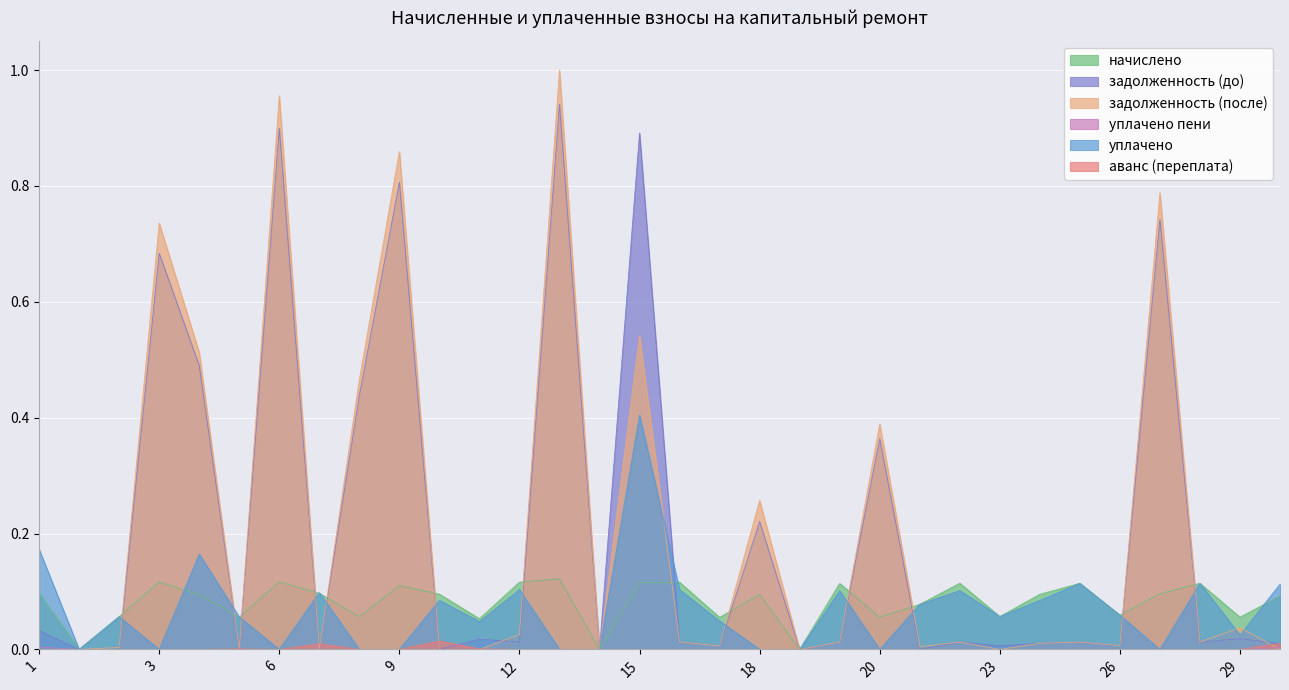

What is the value of the задолженность (после) point at the 7th from the left?

1.0